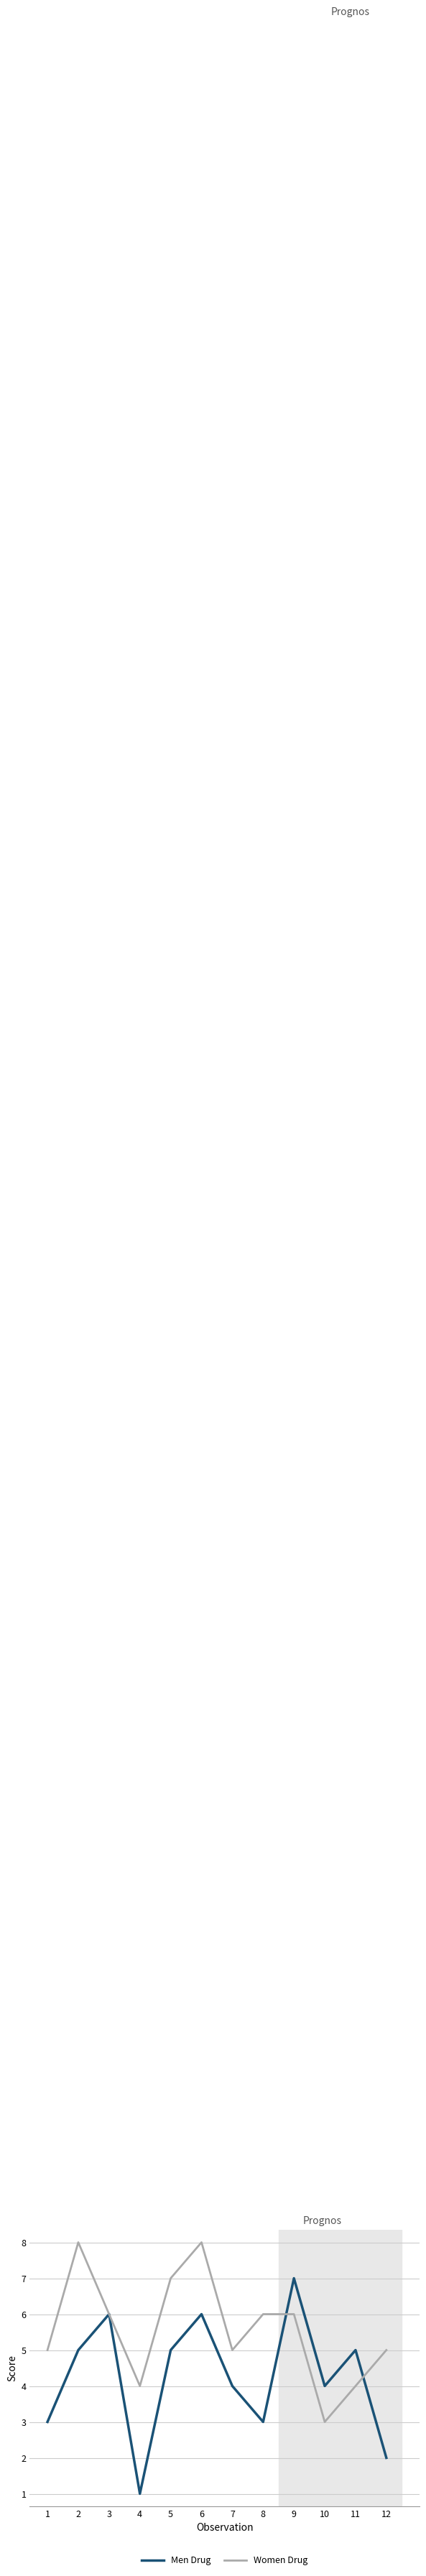

Read the Women Drug value at 2.

8